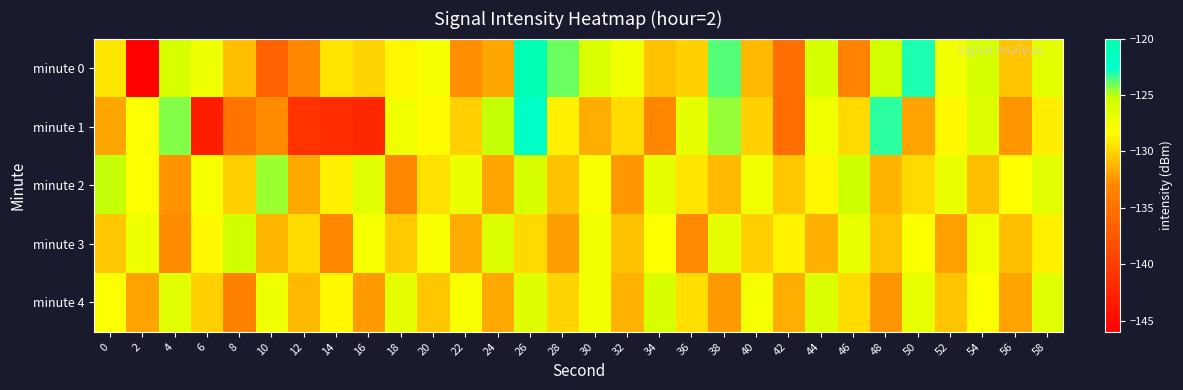

What is the maximum value shown in the chart?

-120.8